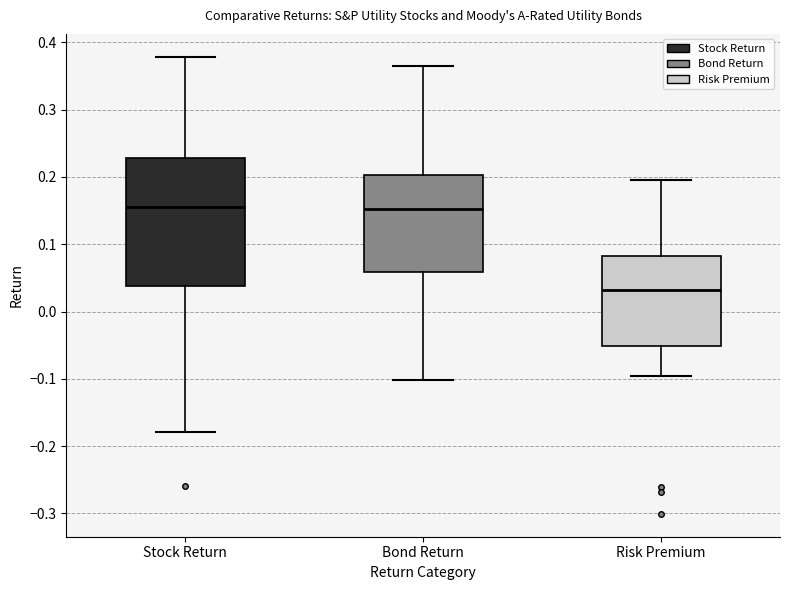

Comparing the boxes themselves (not the whiskers), which one is the tallest?

Stock Return